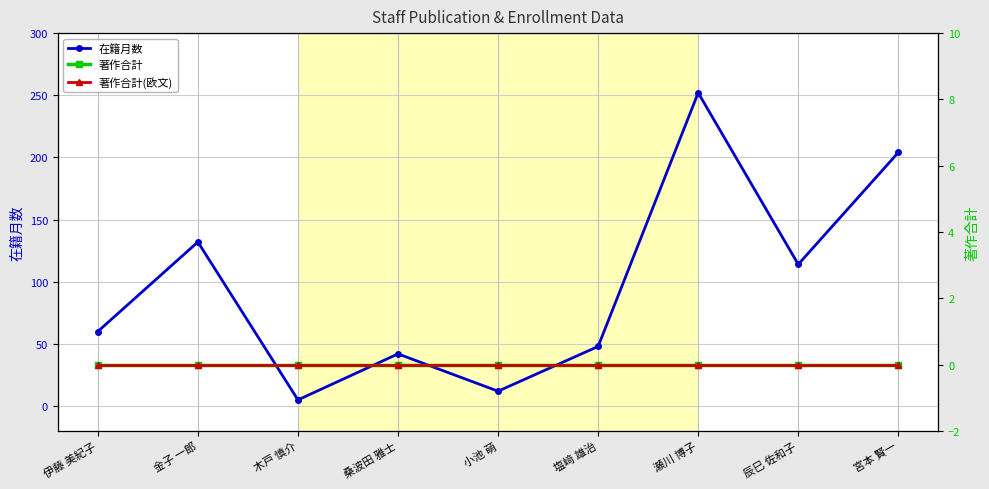

Where is 著作合計 nearest to the value 0?

伊藤 美紀子